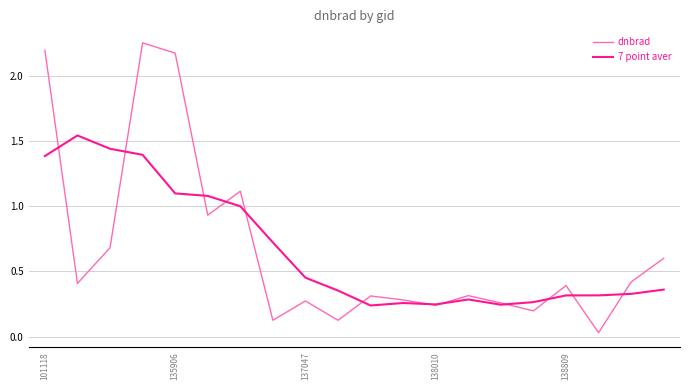

List the series in order of their peak value, lowest first.

7 point aver, dnbrad